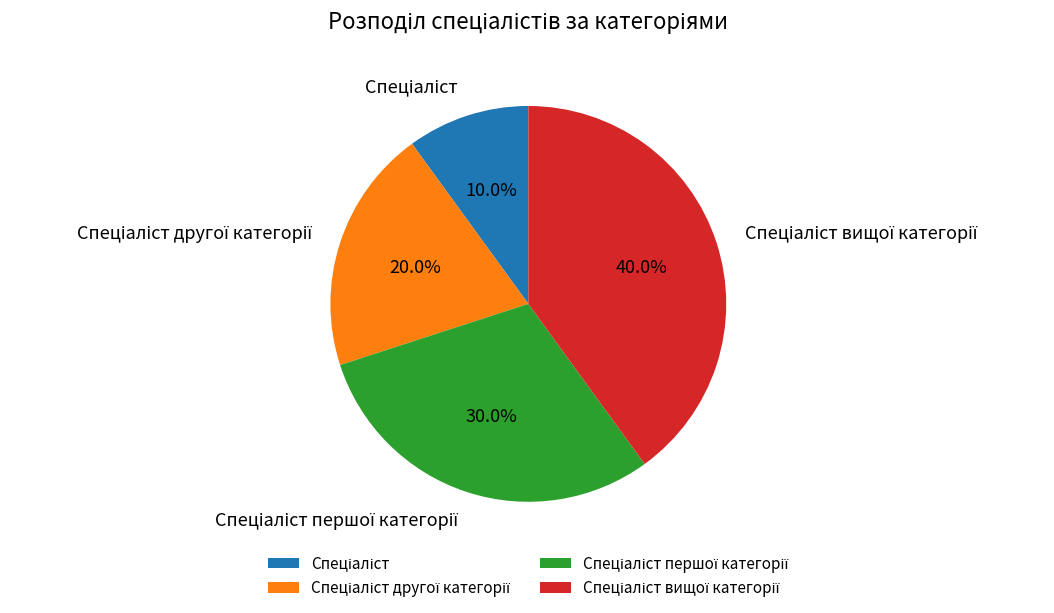

Does any single category account for the majority?

No